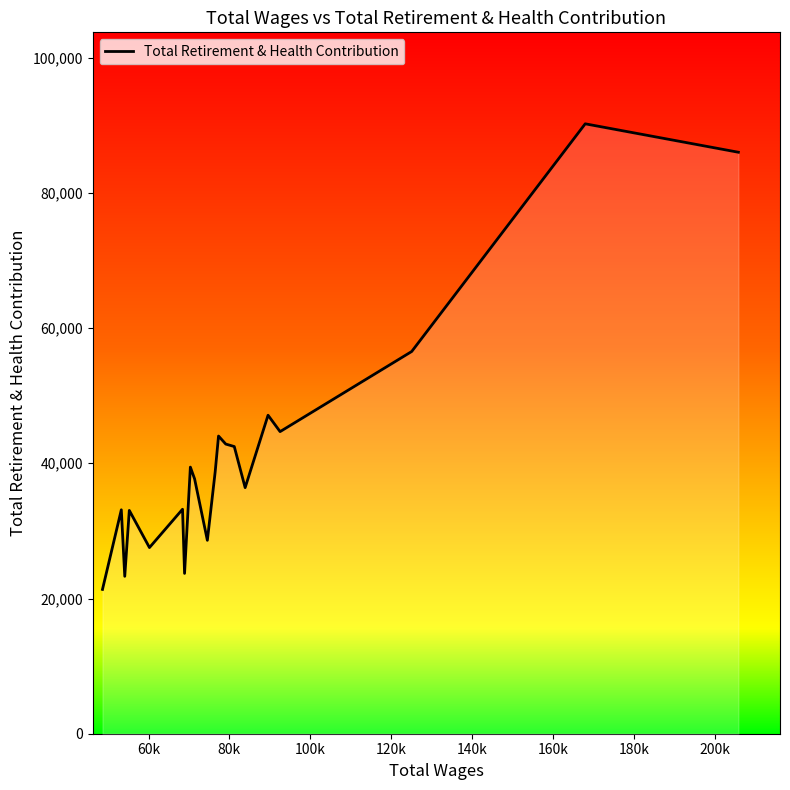

How many series are shown in this chart?

1